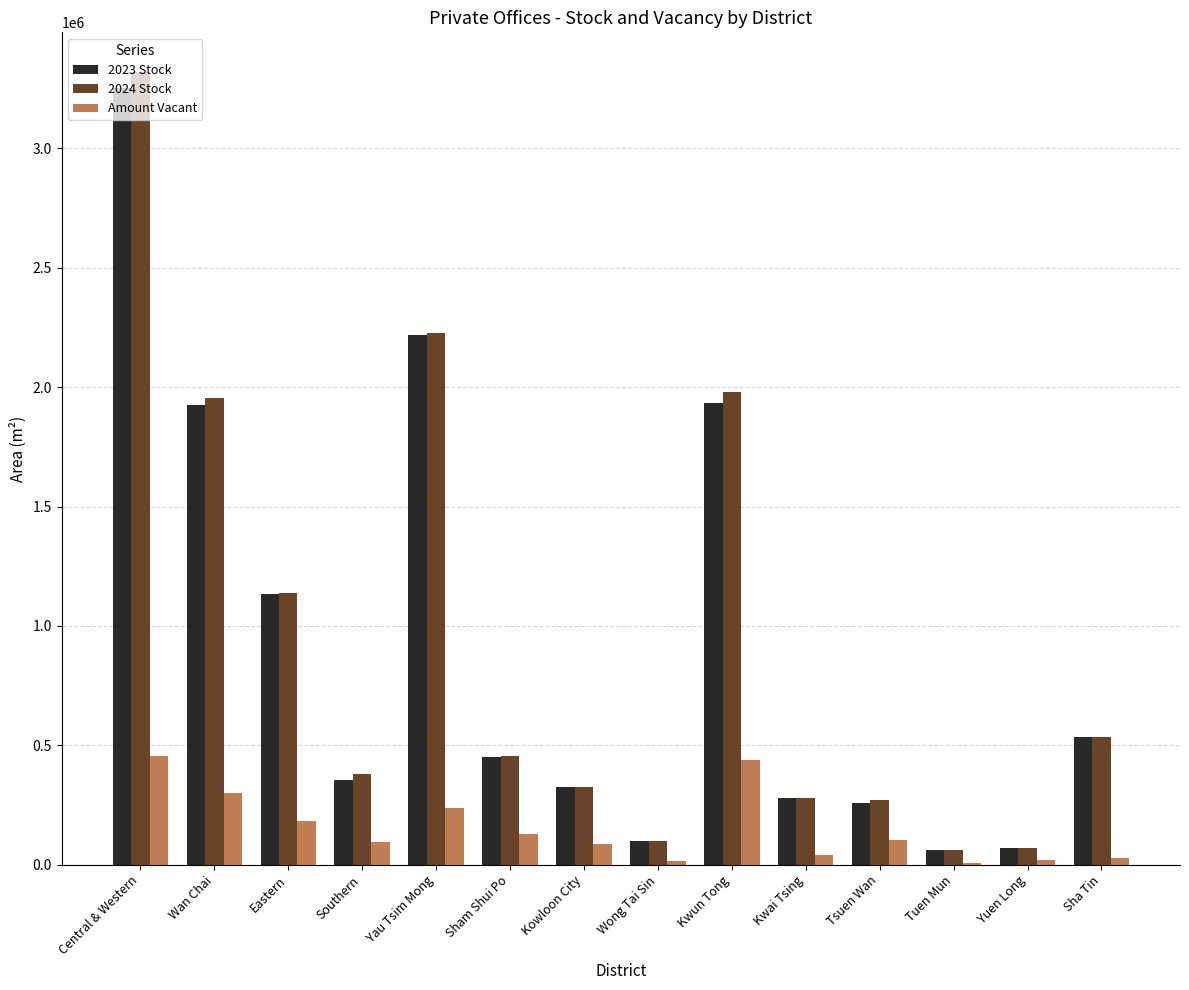

Is the value of 2023 Stock at Southern greater than the value of 2024 Stock at Yuen Long?

Yes